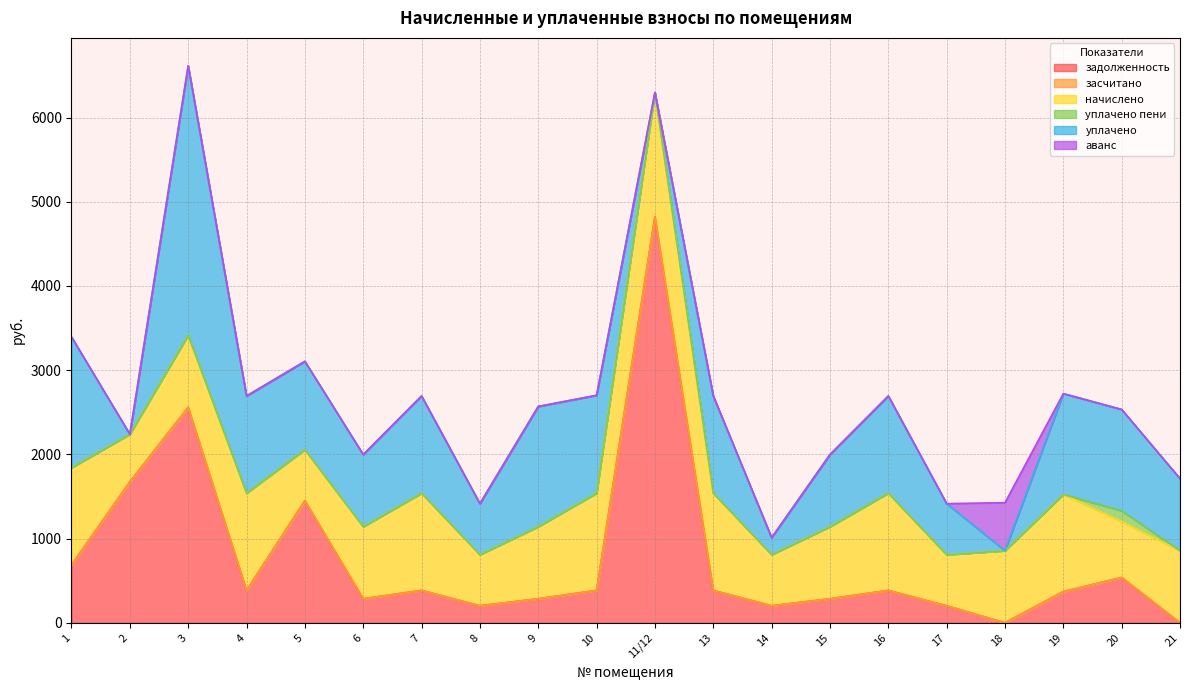

Where do задолженность and начислено first cross each other?

1 and 2